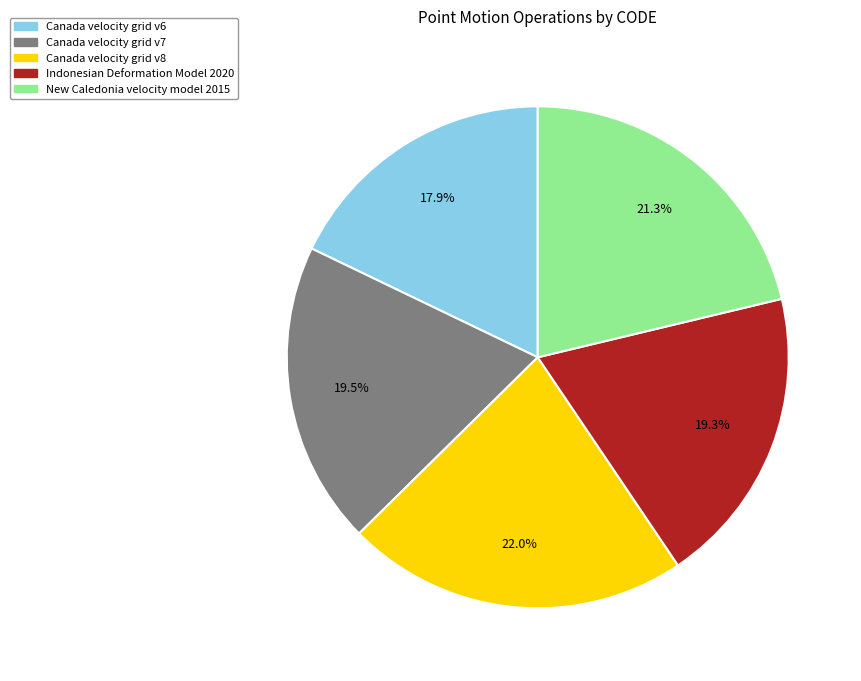

How many slices are in this pie chart?

5